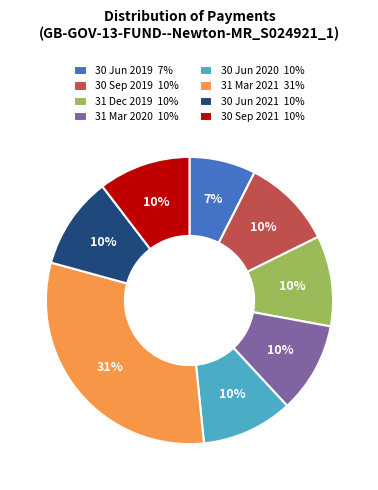

To the nearest percent, what is the average slice percentage?

12%